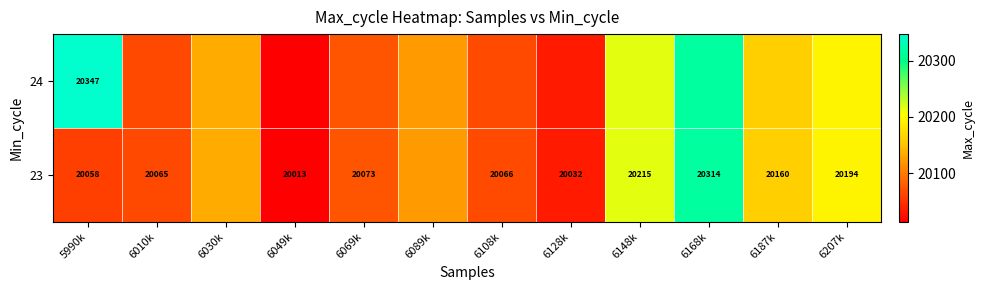

Rank the series at 6010k from lowest to highest value.

23, 24